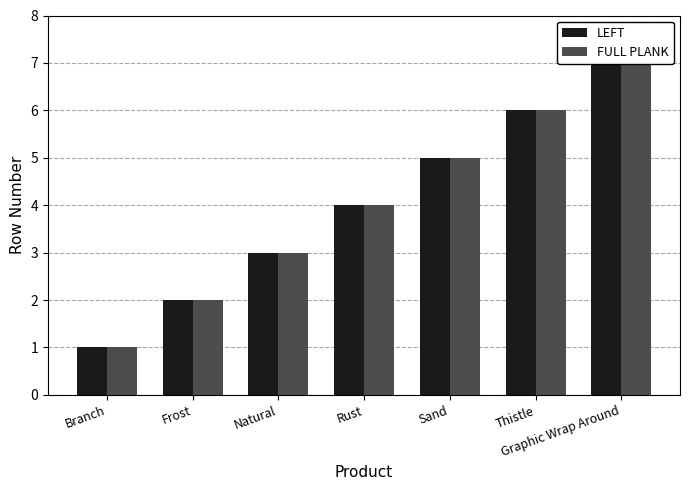

How many LEFT values are between 2 and 6?

5